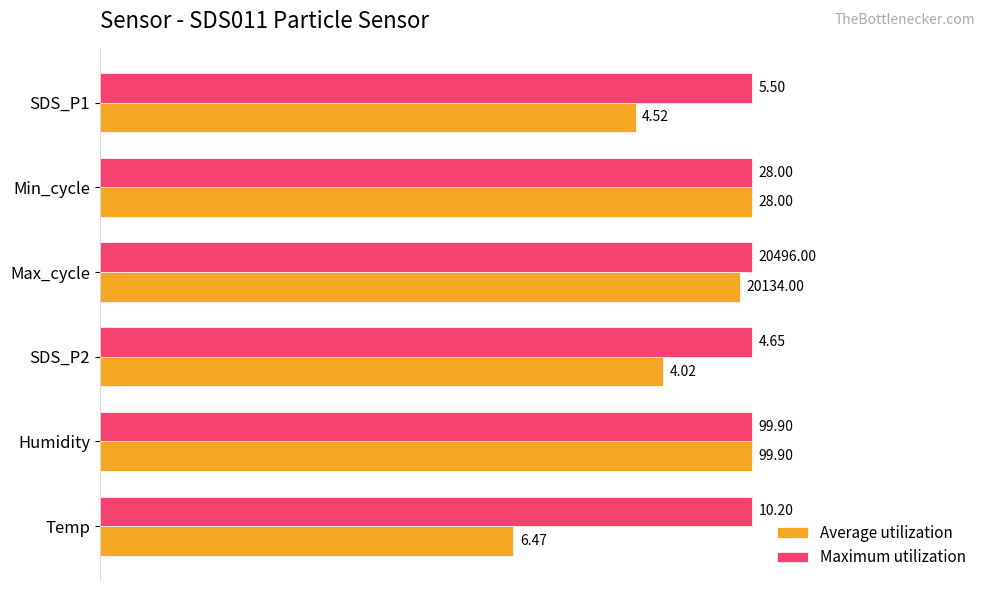

What are all the series names shown in the legend?

Average utilization, Maximum utilization